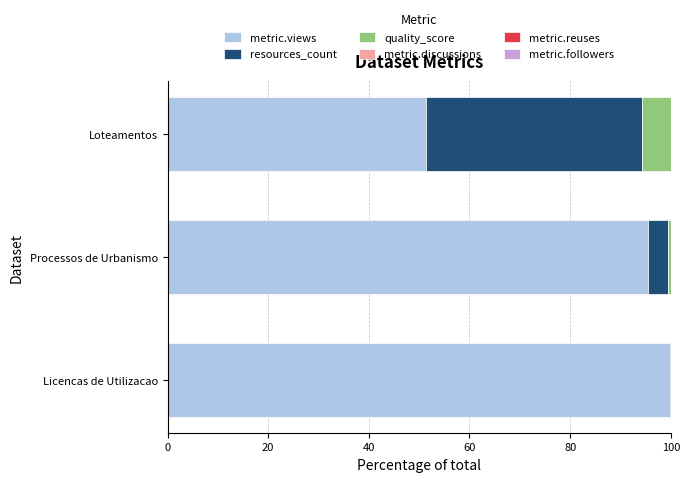

What is the maximum value for metric.views?

99.9